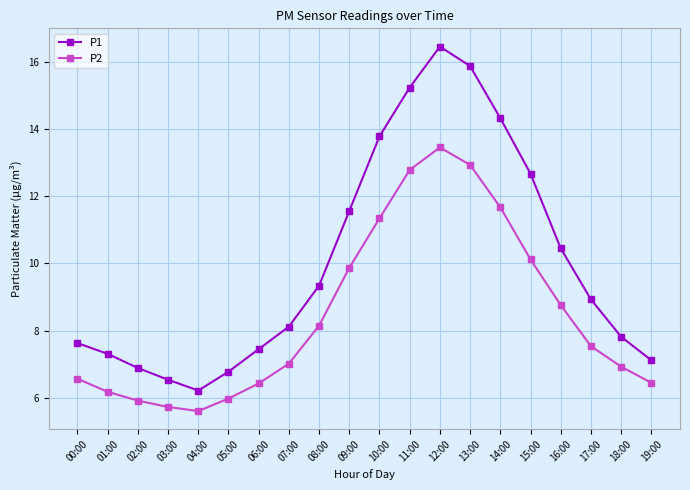

Is the value of P1 at 07:00 greater than the value of P2 at 04:00?

Yes